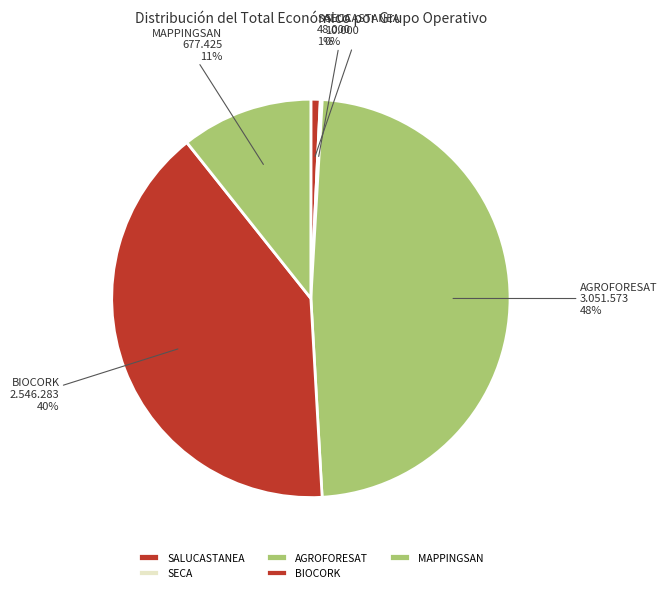

Does SALUCASTANEA represent more than half of the total?

No